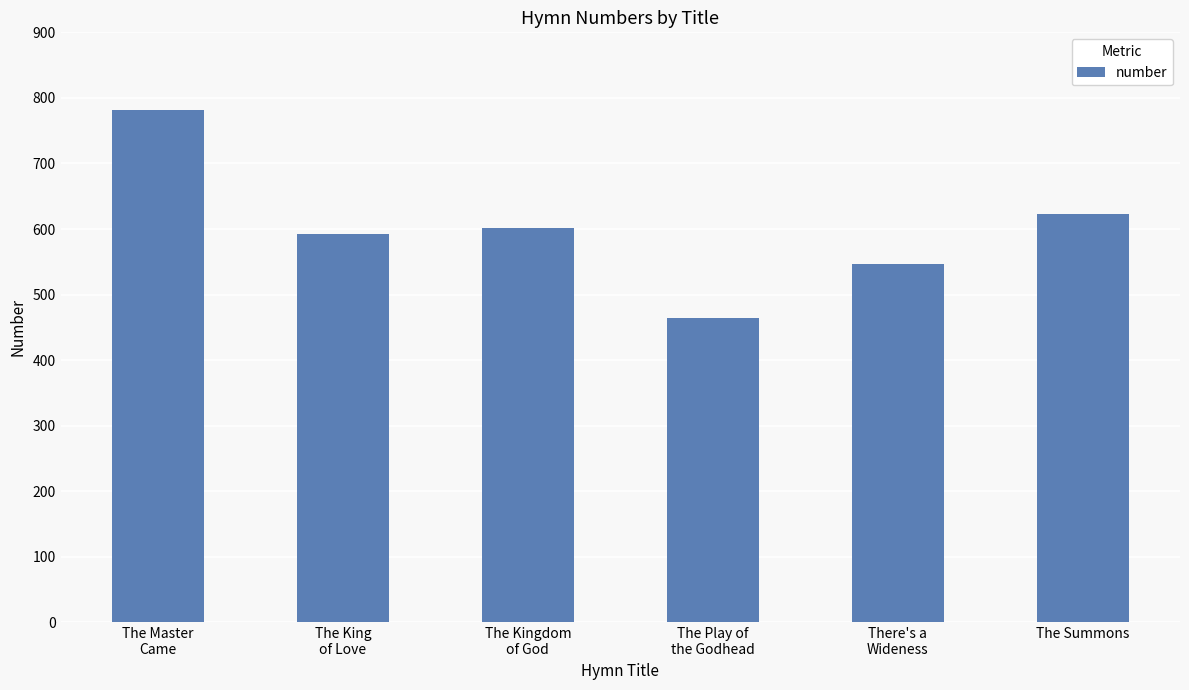

Count the number of data series in this chart.

1